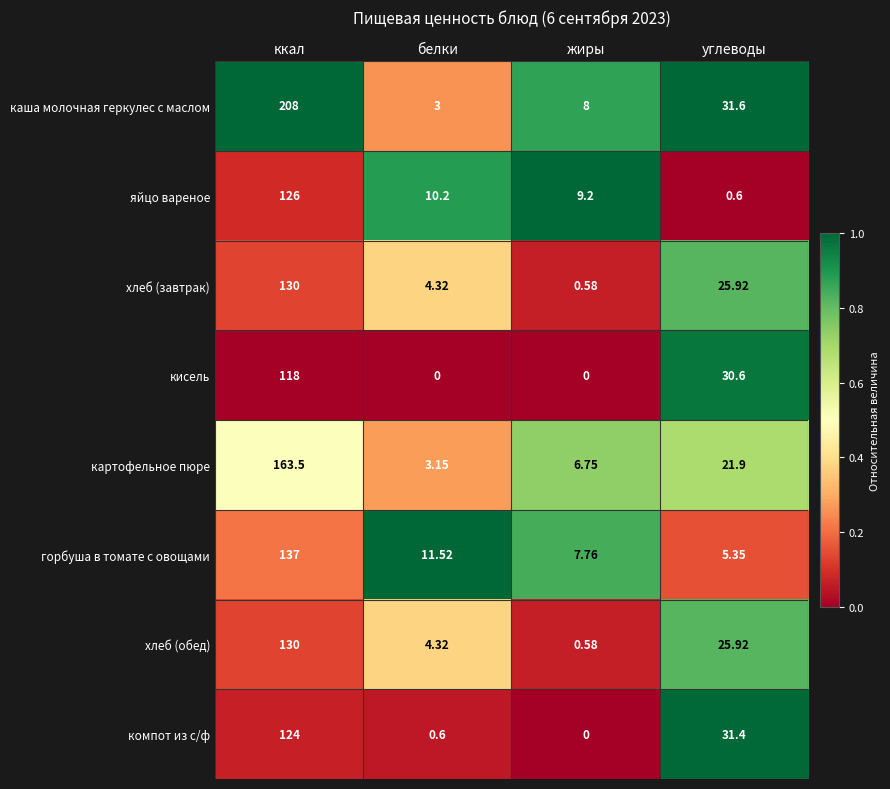

What is the difference between the highest and lowest values at углеводы?

31.0